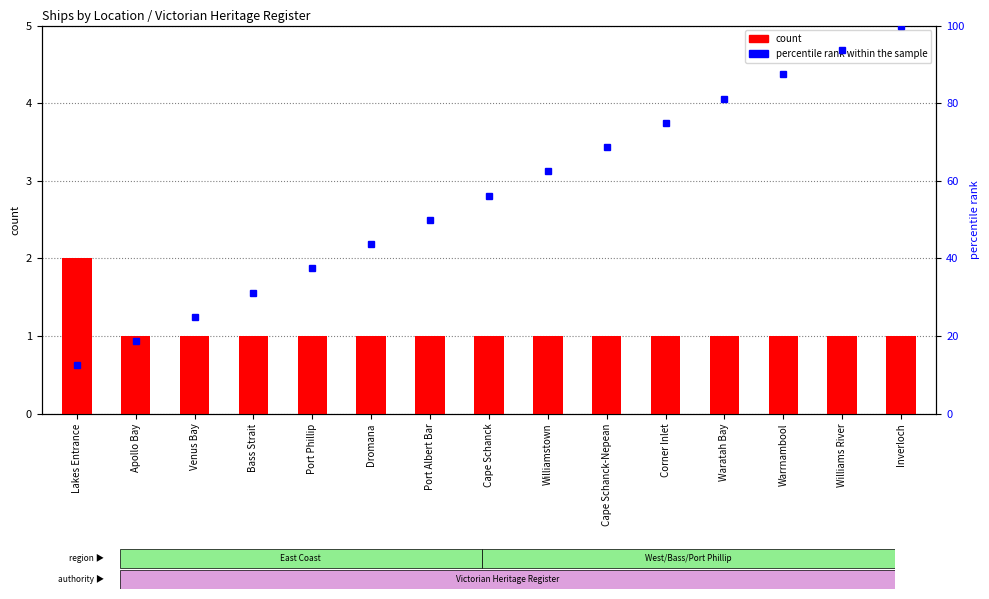

What is the label of the 14th bar from the left?

Williams River